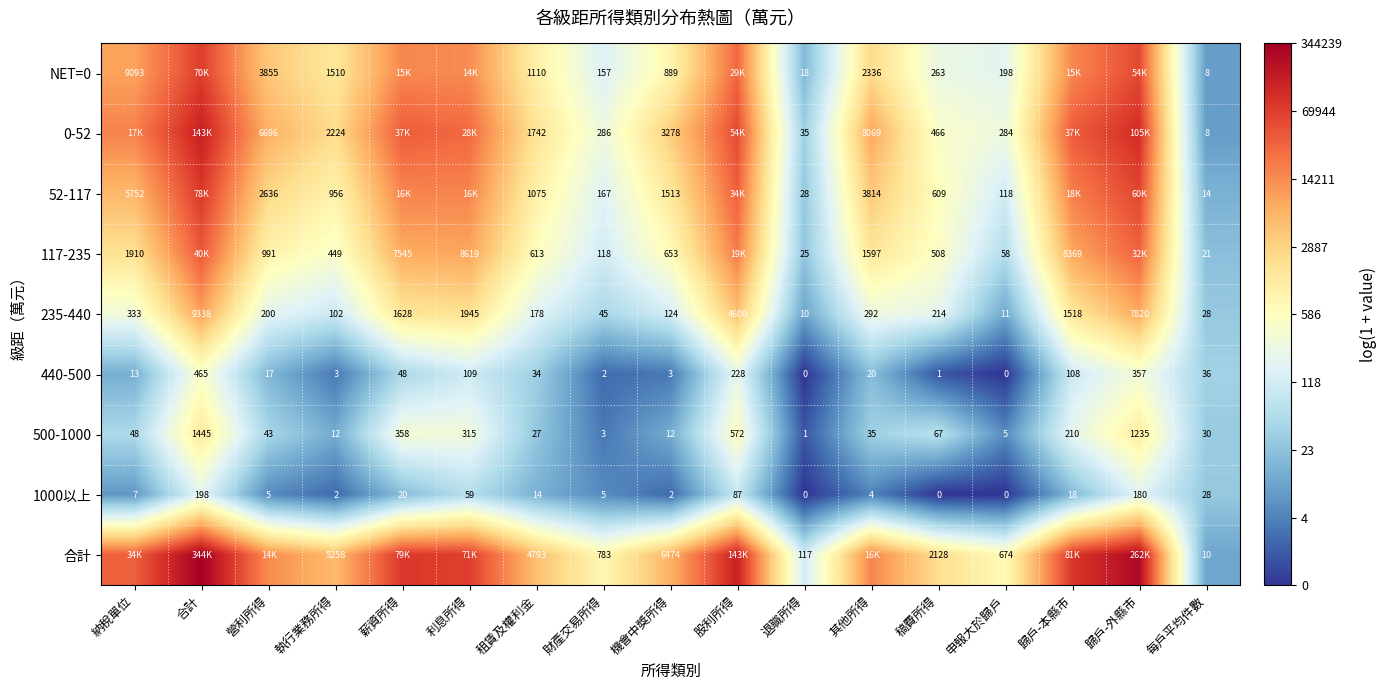

At which label does 500-1000 reach its minimum?

退職所得